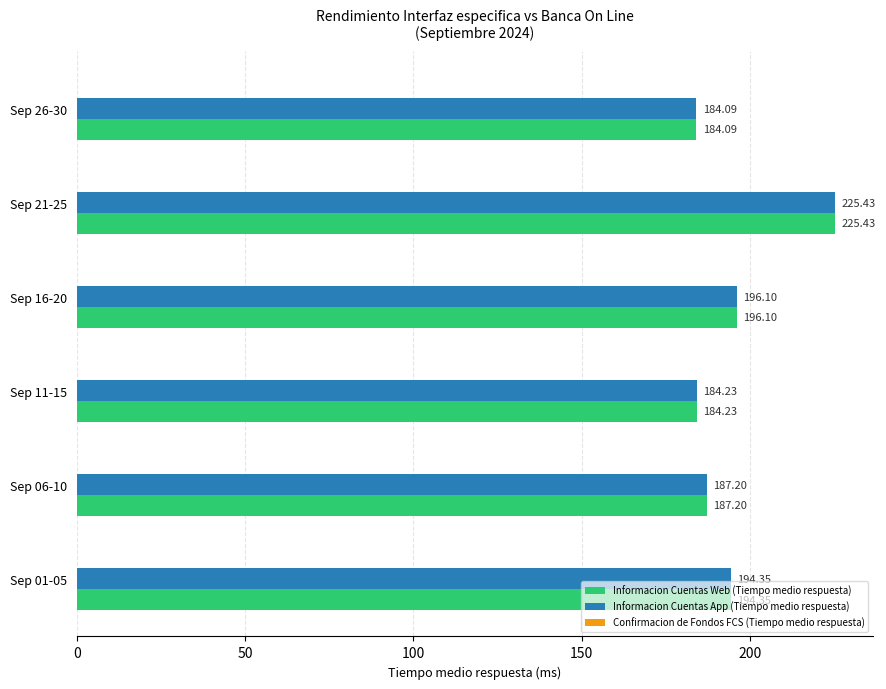

What is the difference between the Informacion Cuentas App (Tiempo medio respuesta) values at Sep 11-15 and Sep 21-25?

41.2